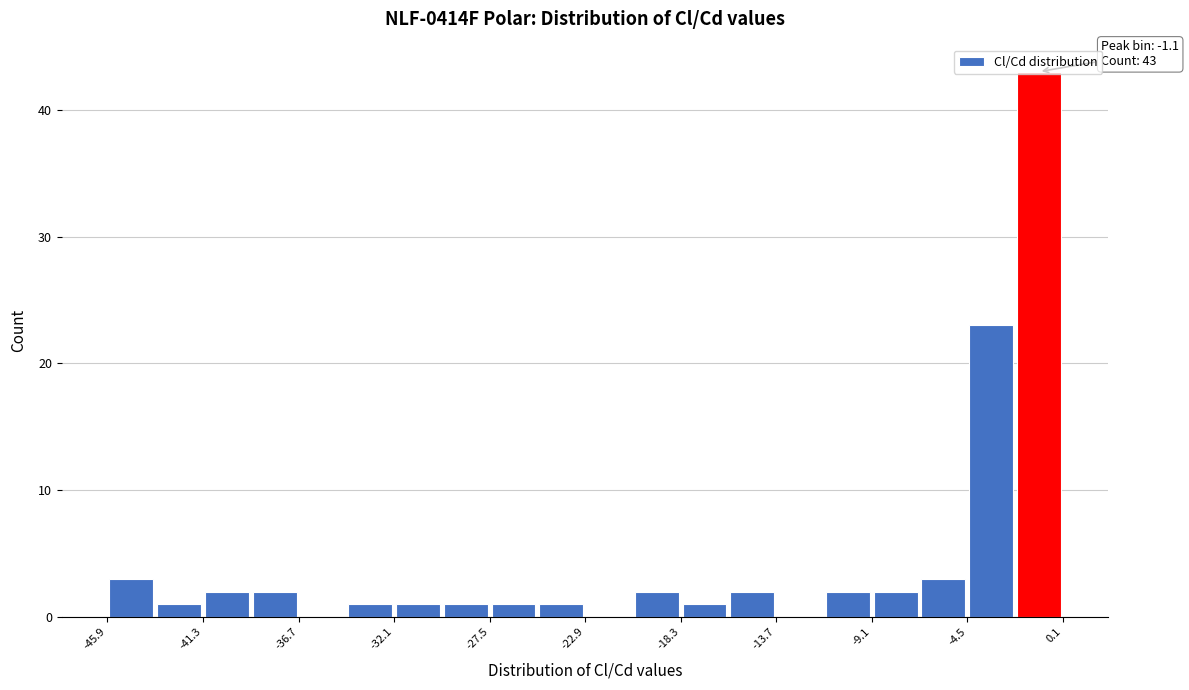

Which range on the x-axis has the tallest bar?

-2.0 to 0.0